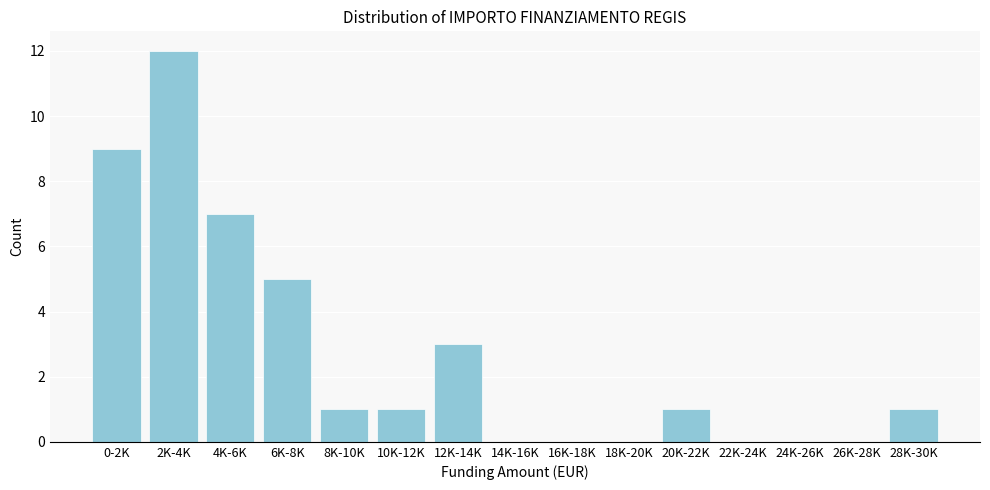

Reading left to right, list all the values displayed in this chart.

0-2K=9	2K-4K=12	4K-6K=7	6K-8K=5	8K-10K=1	10K-12K=1	12K-14K=3	14K-16K=0	16K-18K=0	18K-20K=0	20K-22K=1	22K-24K=0	24K-26K=0	26K-28K=0	28K-30K=1